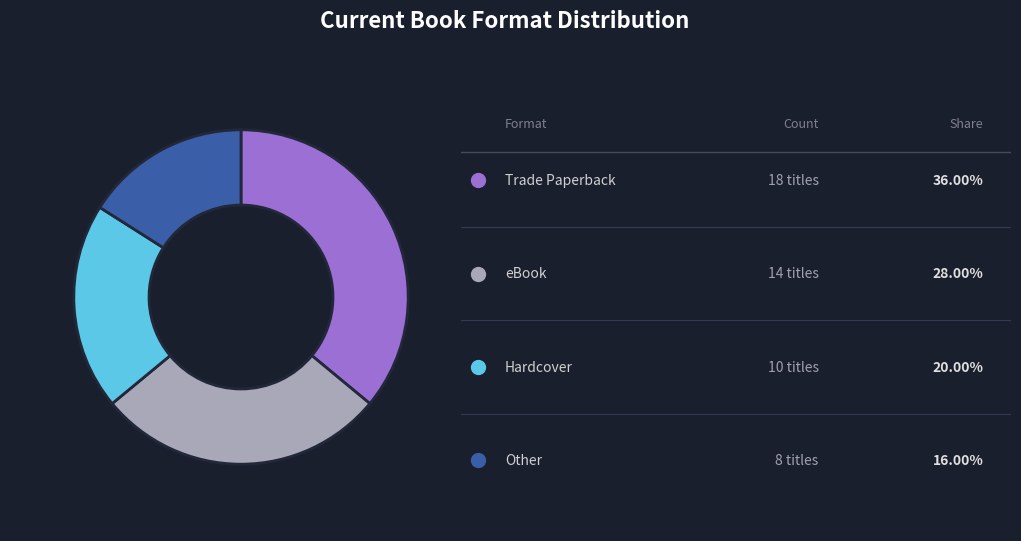

Count the number of slices in the pie.

4